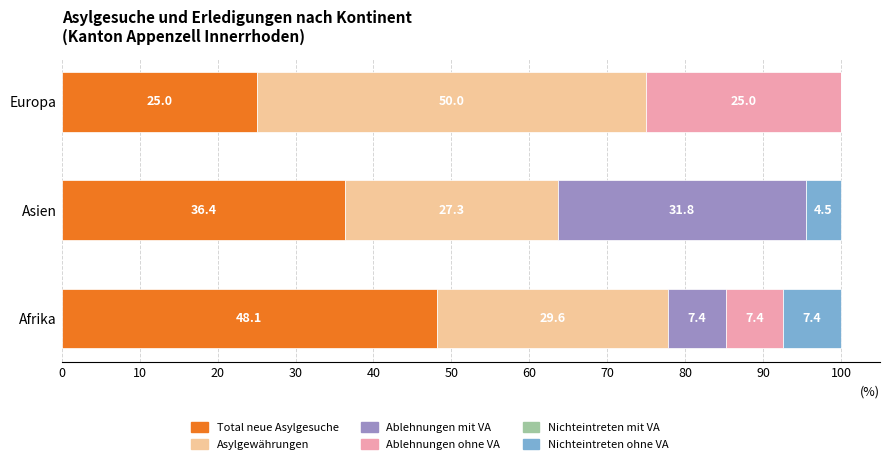

What is the sum of all Total neue Asylgesuche values?

109.5